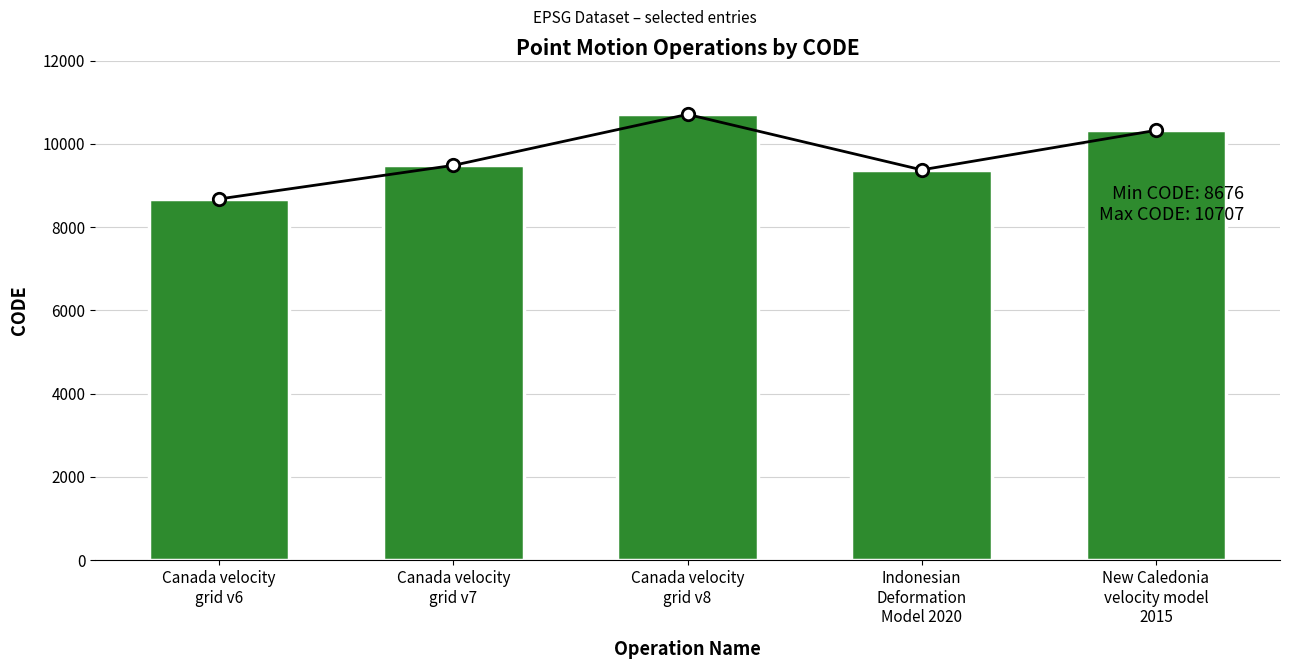

Which has a higher value, Indonesian
Deformation
Model 2020 or Canada velocity
grid v6?

Indonesian
Deformation
Model 2020